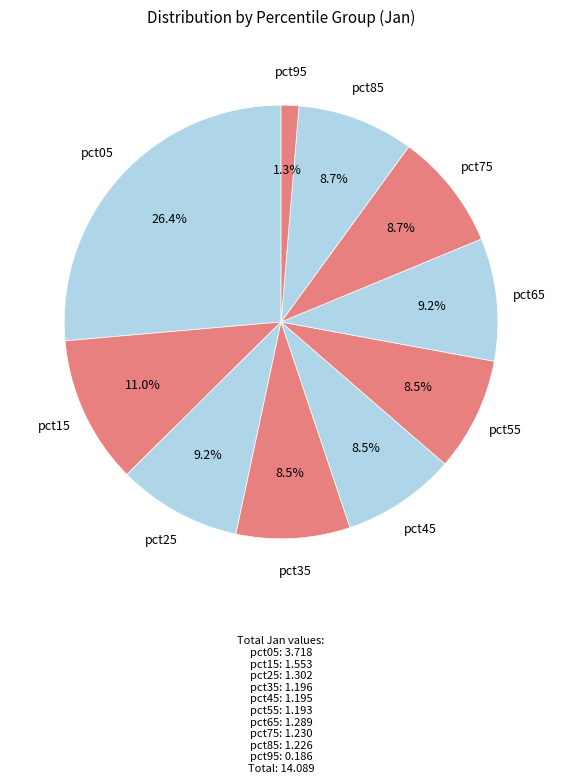

Count the number of slices in the pie.

10